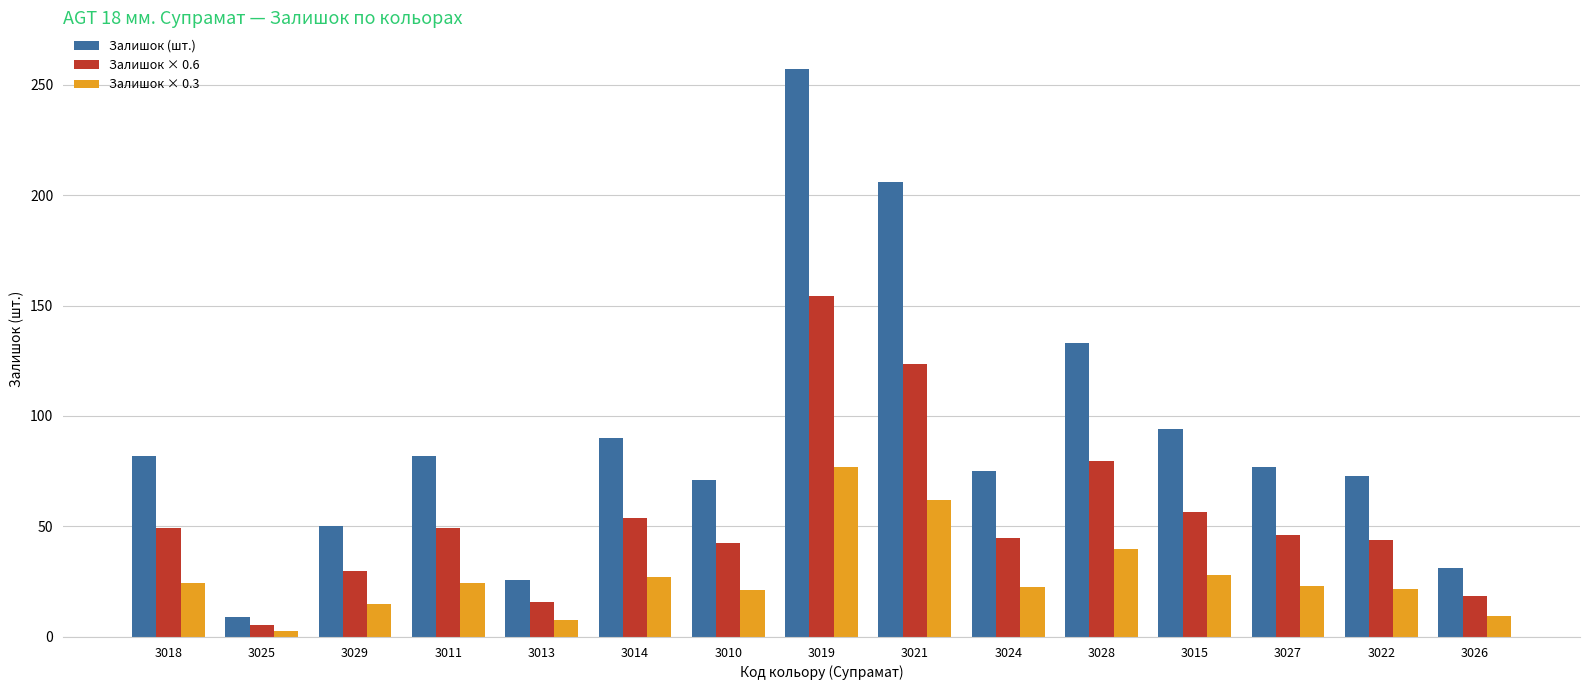

What is the label of the 10th bar from the right?

3014